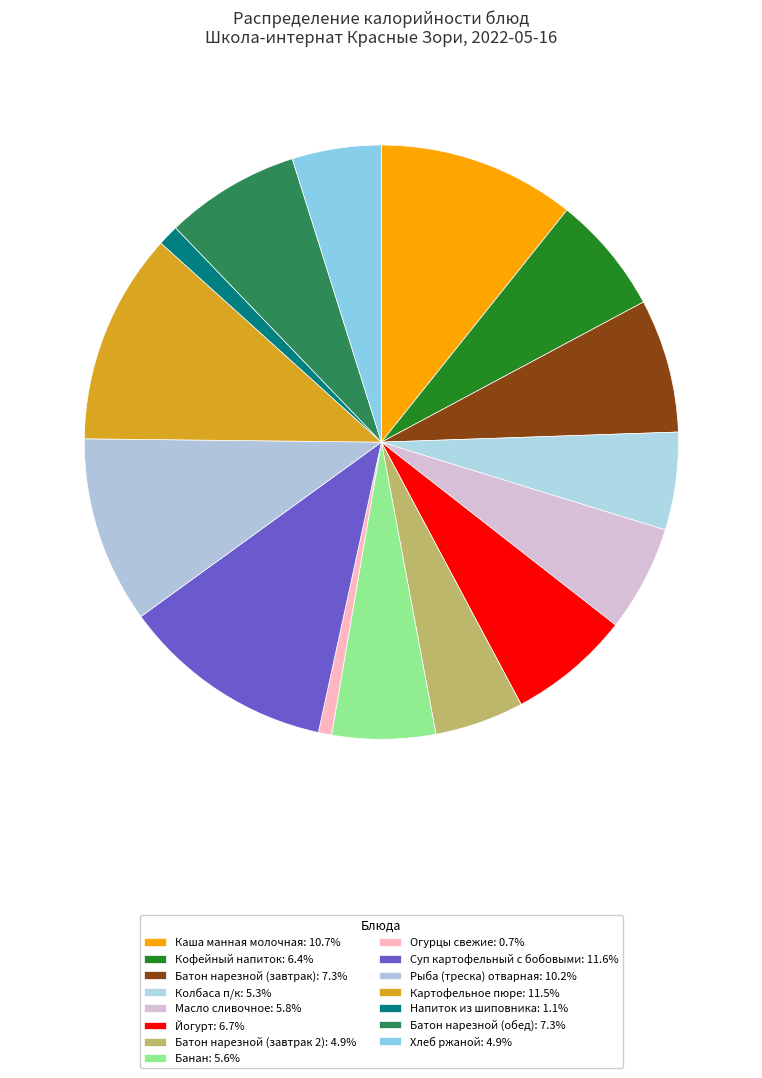

How many slices are in this pie chart?

15